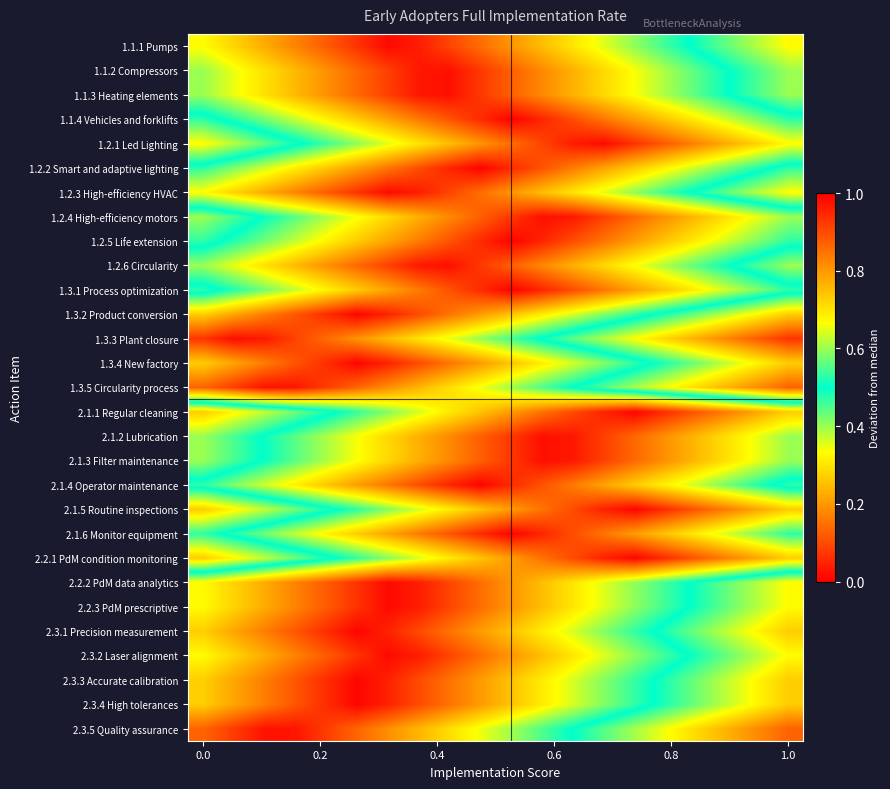

Reading left to right, what are all the values shown in this chart?

1.1.1 Pumps: 0.3	0.3	0.2	0.2	0.1	0.1	0.0	0.0	0.1	0.1	0.2	0.2	0.3	0.4	0.4	0.5	0.5	0.6	0.6	0.7
1.1.2 Compressors: 0.4	0.3	0.3	0.2	0.2	0.1	0.1	0.0	0.0	0.1	0.1	0.2	0.2	0.3	0.3	0.4	0.4	0.5	0.5	0.6
1.1.3 Heating elements: 0.4	0.3	0.3	0.2	0.2	0.1	0.1	0.0	0.0	0.1	0.1	0.2	0.2	0.3	0.3	0.4	0.4	0.5	0.5	0.6
1.1.4 Vehicles and forklifts: 0.5	0.5	0.4	0.4	0.3	0.3	0.2	0.2	0.1	0.1	0.0	0.0	0.1	0.2	0.2	0.3	0.3	0.4	0.4	0.5
1.2.1 Led Lighting: 0.7	0.6	0.6	0.5	0.5	0.4	0.4	0.3	0.2	0.2	0.1	0.1	0.0	0.0	0.1	0.1	0.2	0.2	0.3	0.3
1.2.2 Smart and adaptive lighting: 0.5	0.4	0.4	0.3	0.3	0.2	0.2	0.1	0.0	0.0	0.1	0.1	0.2	0.2	0.3	0.3	0.4	0.4	0.5	0.5
1.2.3 High-efficiency HVAC: 0.3	0.3	0.2	0.2	0.1	0.1	0.0	0.0	0.1	0.1	0.2	0.2	0.3	0.4	0.4	0.5	0.5	0.6	0.6	0.7
1.2.4 High-efficiency motors: 0.6	0.5	0.5	0.4	0.4	0.3	0.3	0.2	0.2	0.1	0.1	0.0	0.0	0.1	0.1	0.2	0.2	0.3	0.3	0.4
1.2.5 Life extension: 0.5	0.5	0.4	0.4	0.3	0.3	0.2	0.2	0.1	0.1	0.0	0.0	0.1	0.2	0.2	0.3	0.3	0.4	0.4	0.5
1.2.6 Circularity: 0.4	0.3	0.3	0.2	0.2	0.1	0.1	0.0	0.0	0.1	0.1	0.2	0.2	0.3	0.3	0.4	0.4	0.5	0.5	0.6
1.3.1 Process optimization: 0.5	0.5	0.4	0.4	0.3	0.3	0.2	0.2	0.1	0.1	0.0	0.0	0.1	0.2	0.2	0.3	0.3	0.4	0.4	0.5
1.3.2 Product conversion: 0.3	0.2	0.2	0.1	0.1	0.0	0.0	0.1	0.2	0.2	0.3	0.3	0.4	0.4	0.5	0.5	0.6	0.6	0.7	0.7
1.3.3 Plant closure: 0.1	0.0	0.0	0.1	0.1	0.2	0.2	0.3	0.4	0.4	0.5	0.5	0.6	0.6	0.7	0.7	0.8	0.8	0.9	0.9
1.3.4 New factory: 0.3	0.2	0.2	0.1	0.1	0.0	0.0	0.1	0.2	0.2	0.3	0.3	0.4	0.4	0.5	0.5	0.6	0.6	0.7	0.7
1.3.5 Circularity process: 0.1	0.1	0.0	0.0	0.1	0.1	0.2	0.2	0.3	0.3	0.4	0.4	0.5	0.6	0.6	0.7	0.7	0.8	0.8	0.9
2.1.1 Regular cleaning: 0.7	0.7	0.6	0.6	0.5	0.5	0.4	0.4	0.3	0.3	0.2	0.2	0.1	0.0	0.0	0.1	0.1	0.2	0.2	0.3
2.1.2 Lubrication: 0.6	0.5	0.5	0.4	0.4	0.3	0.3	0.2	0.2	0.1	0.1	0.0	0.0	0.1	0.1	0.2	0.2	0.3	0.3	0.4
2.1.3 Filter maintenance: 0.6	0.5	0.5	0.4	0.4	0.3	0.3	0.2	0.2	0.1	0.1	0.0	0.0	0.1	0.1	0.2	0.2	0.3	0.3	0.4
2.1.4 Operator maintenance: 0.5	0.4	0.4	0.3	0.3	0.2	0.2	0.1	0.0	0.0	0.1	0.1	0.2	0.2	0.3	0.3	0.4	0.4	0.5	0.5
2.1.5 Routine inspections: 0.7	0.7	0.6	0.6	0.5	0.5	0.4	0.4	0.3	0.3	0.2	0.2	0.1	0.0	0.0	0.1	0.1	0.2	0.2	0.3
2.1.6 Monitor equipment: 0.5	0.5	0.4	0.4	0.3	0.3	0.2	0.2	0.1	0.1	0.0	0.0	0.1	0.2	0.2	0.3	0.3	0.4	0.4	0.5
2.2.1 PdM condition monitoring: 0.7	0.7	0.6	0.6	0.5	0.5	0.4	0.4	0.3	0.3	0.2	0.2	0.1	0.0	0.0	0.1	0.1	0.2	0.2	0.3
2.2.2 PdM data analytics: 0.3	0.3	0.2	0.2	0.1	0.1	0.0	0.0	0.1	0.1	0.2	0.2	0.3	0.4	0.4	0.5	0.5	0.6	0.6	0.7
2.2.3 PdM prescriptive: 0.3	0.3	0.2	0.2	0.1	0.1	0.0	0.0	0.1	0.1	0.2	0.2	0.3	0.4	0.4	0.5	0.5	0.6	0.6	0.7
2.3.1 Precision measurement: 0.3	0.2	0.2	0.1	0.1	0.0	0.0	0.1	0.2	0.2	0.3	0.3	0.4	0.4	0.5	0.5	0.6	0.6	0.7	0.7
2.3.2 Laser alignment: 0.3	0.3	0.2	0.2	0.1	0.1	0.0	0.0	0.1	0.1	0.2	0.2	0.3	0.4	0.4	0.5	0.5	0.6	0.6	0.7
2.3.3 Accurate calibration: 0.3	0.2	0.2	0.1	0.1	0.0	0.0	0.1	0.2	0.2	0.3	0.3	0.4	0.4	0.5	0.5	0.6	0.6	0.7	0.7
2.3.4 High tolerances: 0.3	0.2	0.2	0.1	0.1	0.0	0.0	0.1	0.2	0.2	0.3	0.3	0.4	0.4	0.5	0.5	0.6	0.6	0.7	0.7
2.3.5 Quality assurance: 0.1	0.1	0.0	0.0	0.1	0.1	0.2	0.2	0.3	0.3	0.4	0.4	0.5	0.6	0.6	0.7	0.7	0.8	0.8	0.9